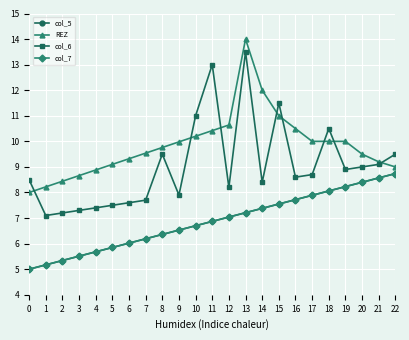

At which label does REZ first exceed 9?

5